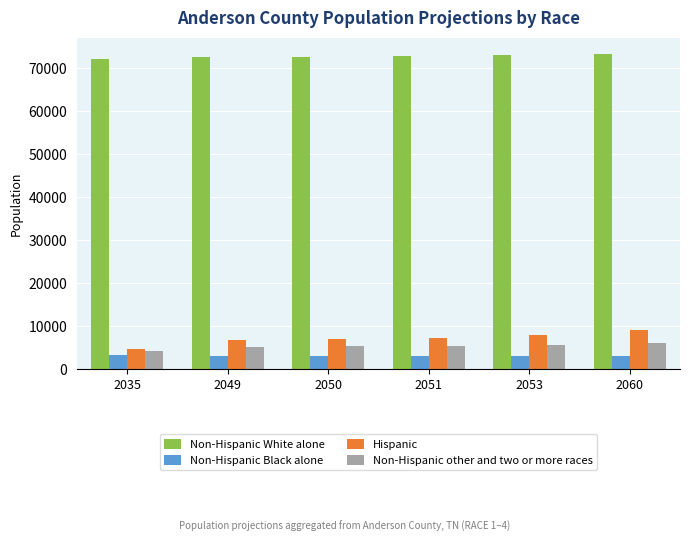

What is the difference between the Hispanic values at 2053 and 2051?

718